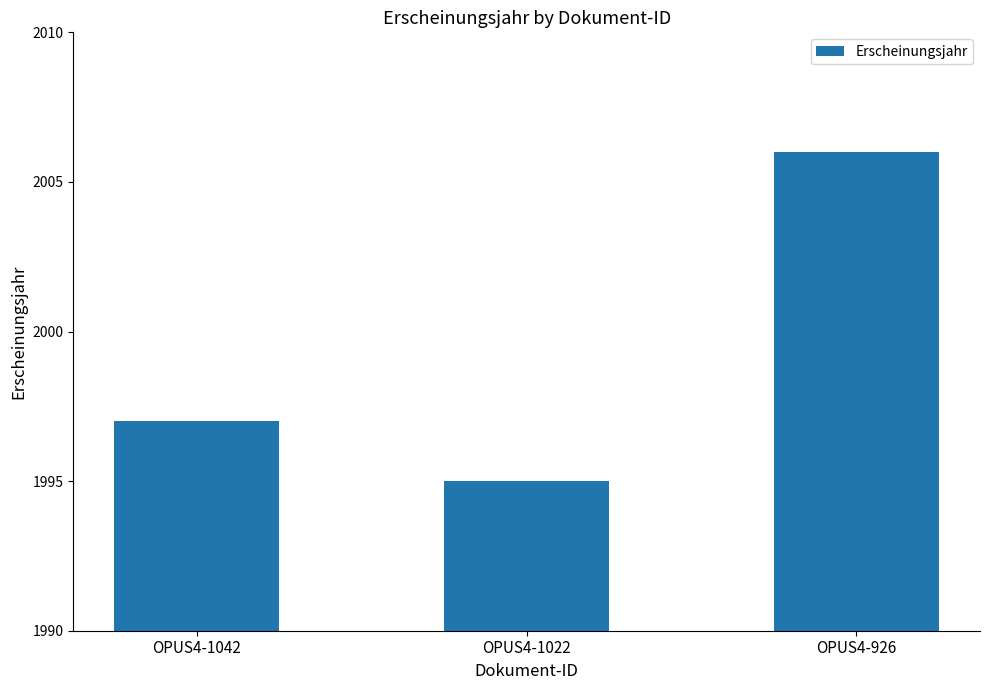

What is the difference between the maximum and second lowest values?

9